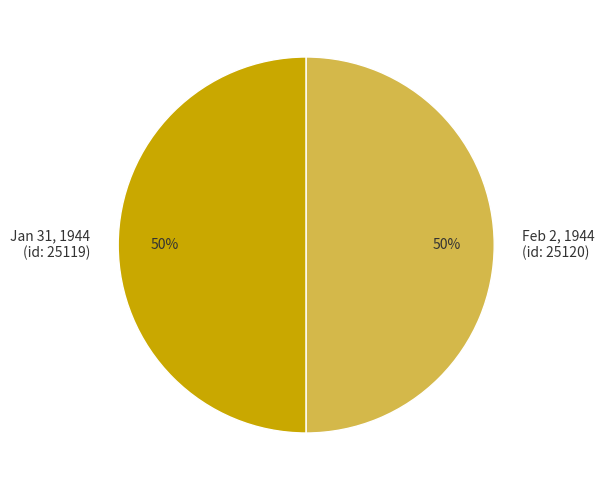

Is it true that Jan 31, 1944 (id: 25119) is 50% of the pie?

True